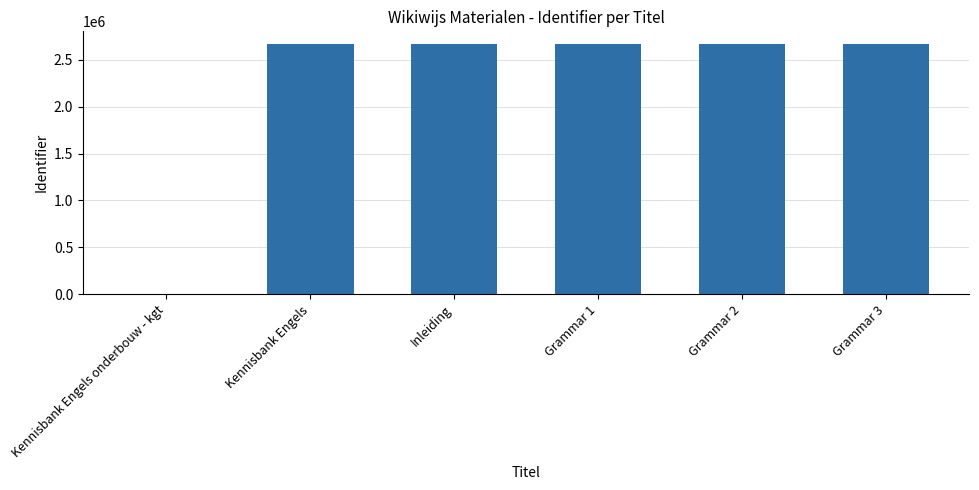

The chart shows a value of 2669433 at Kennisbank Engels. True or false?

True